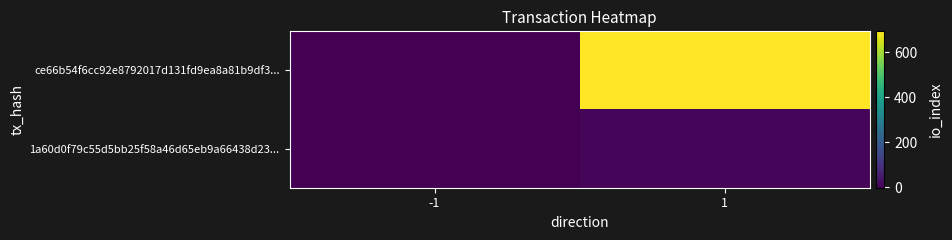

How many distinct data groups are displayed?

2